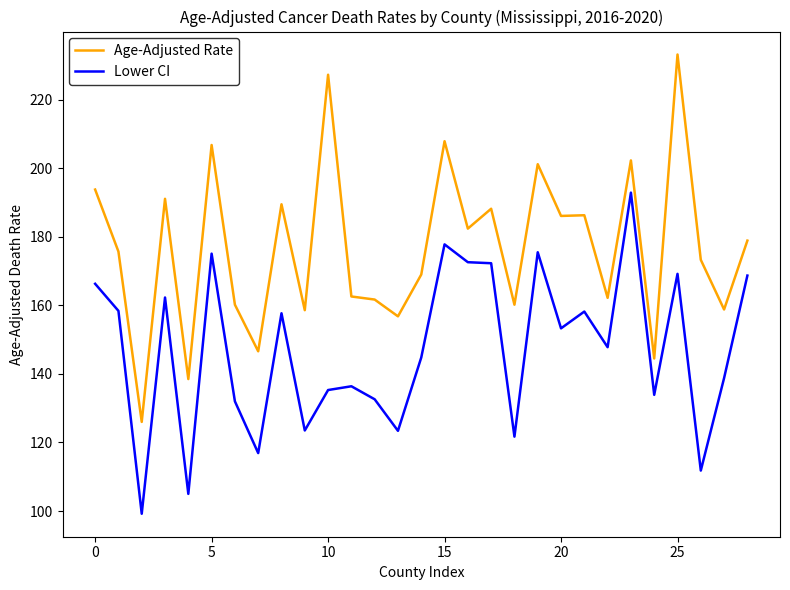

True or false: Age-Adjusted Rate and Lower CI intersect in this chart.

False